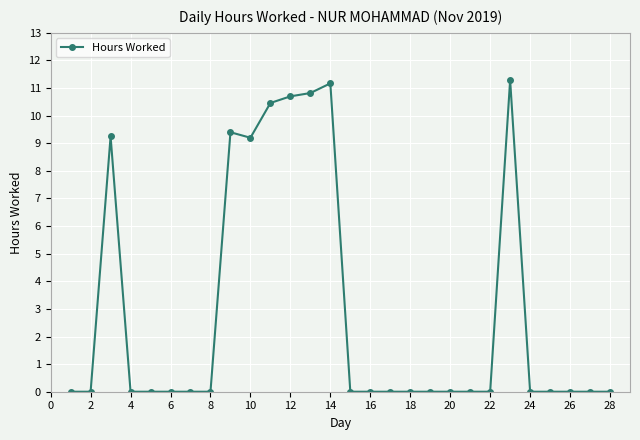

True or false: there are more than 2 points higher than both neighbors.

True